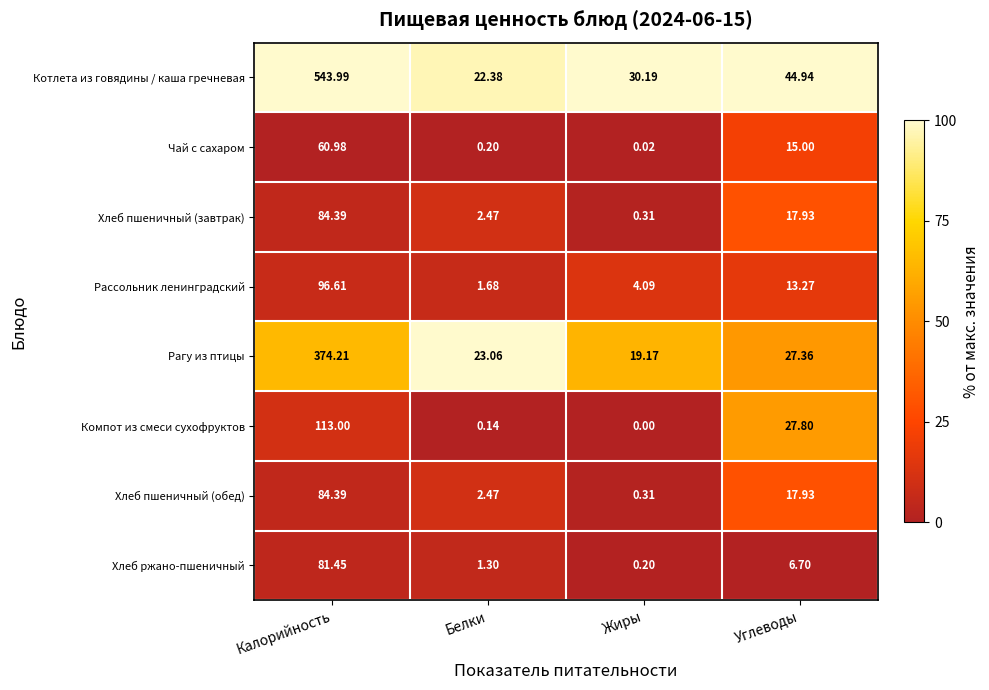

Which series changed the most between Белки and Жиры?

Котлета из говядины / каша гречневая